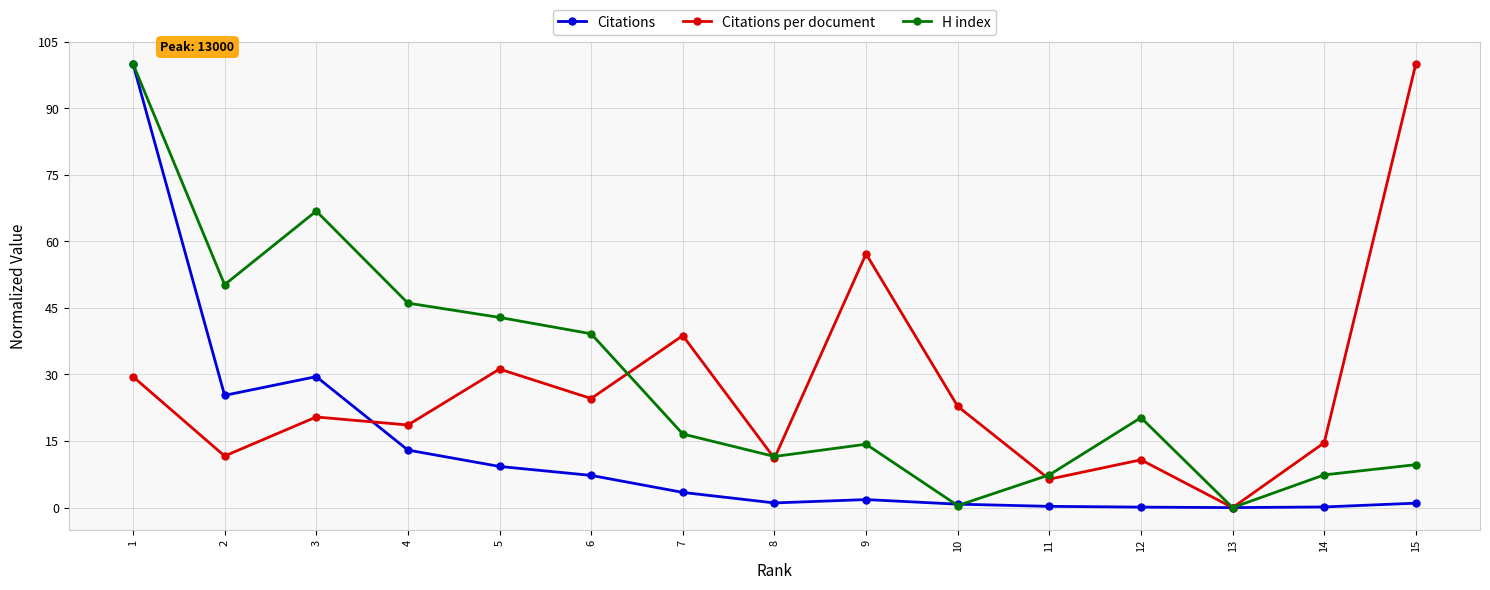

What are all the series names shown in the legend?

Citations, Citations per document, H index